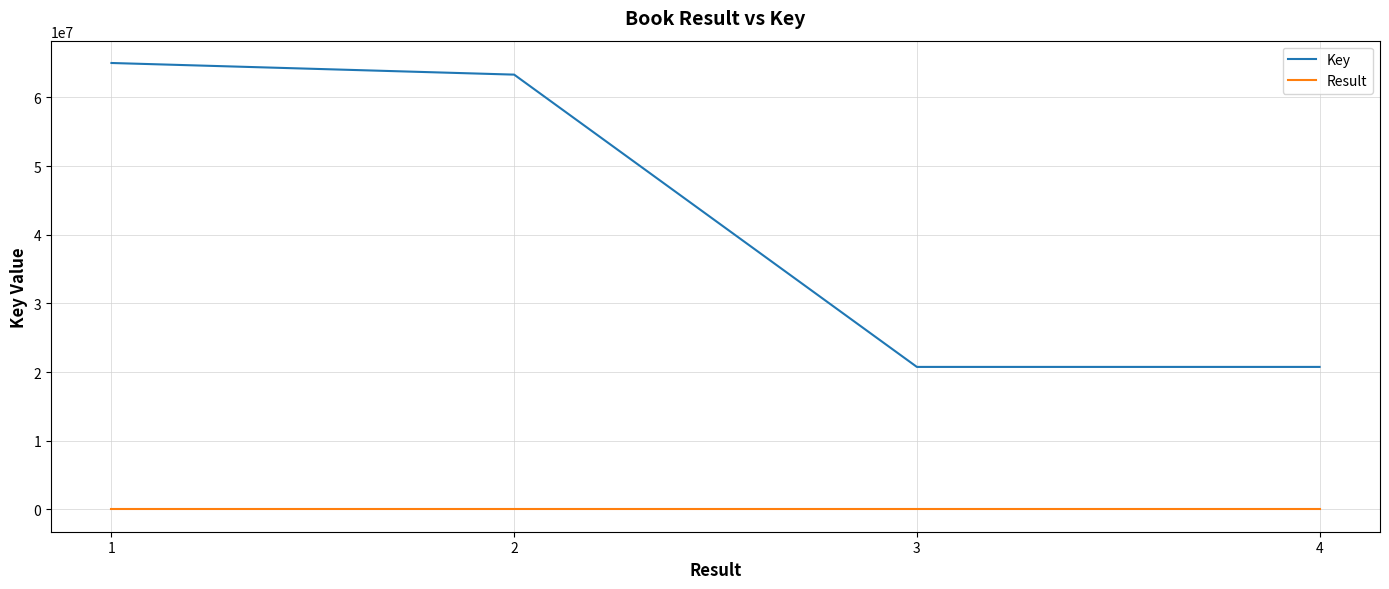

Rank the series by their maximum value, from highest to lowest.

Key, Result